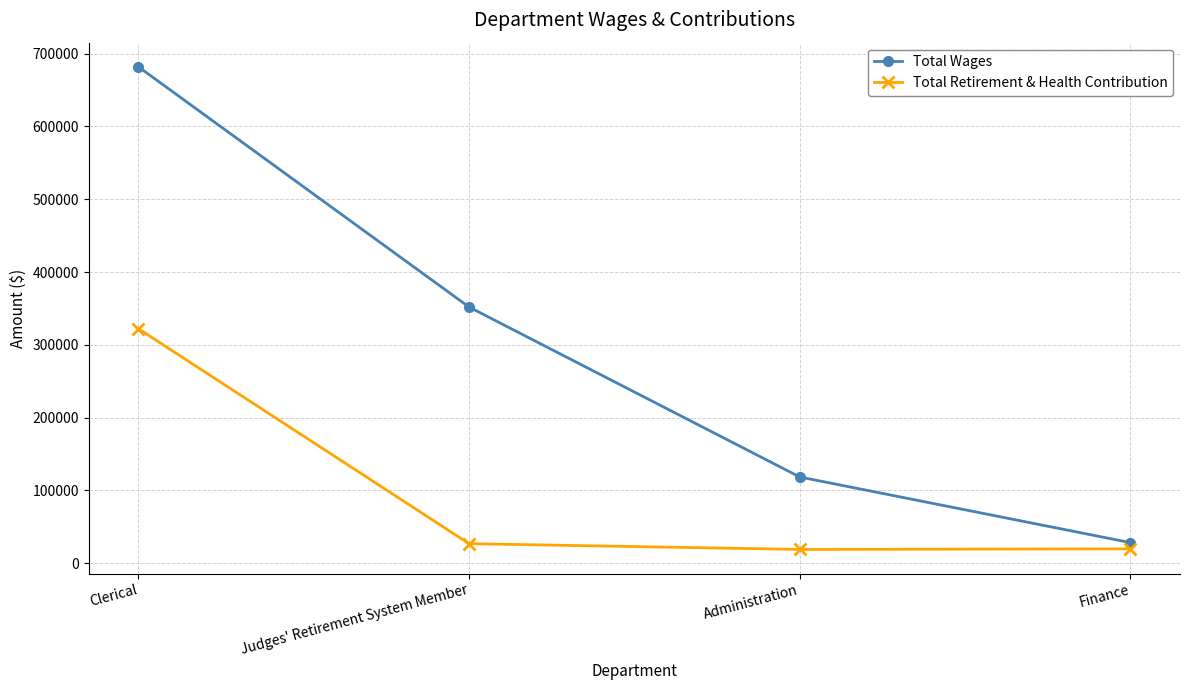

What is the spread (max minus min) of values at Clerical?

359819